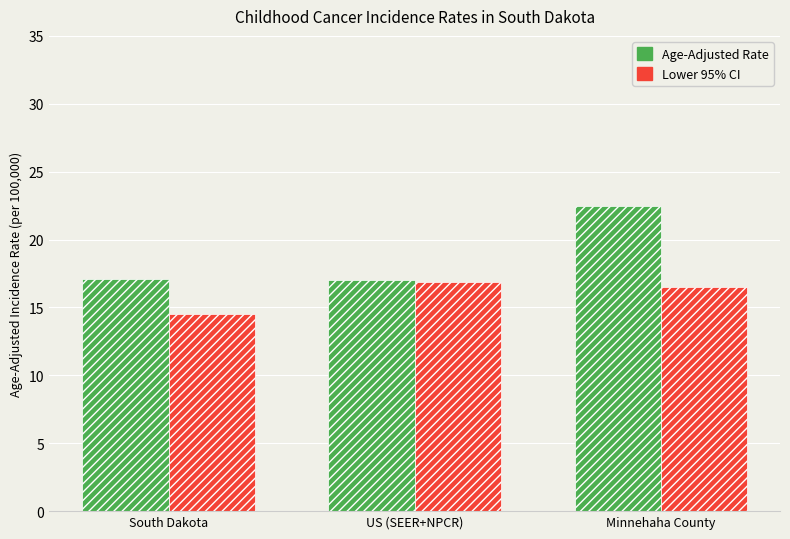

Which label corresponds to the smallest value in the chart?

South Dakota